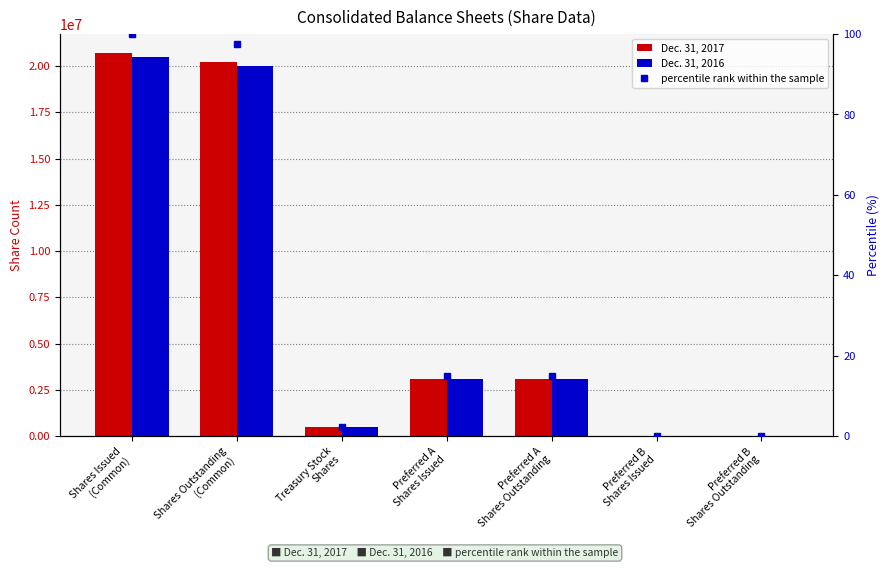

What is the difference between the maximum and minimum values in the percentile rank within the sample series?

100.0